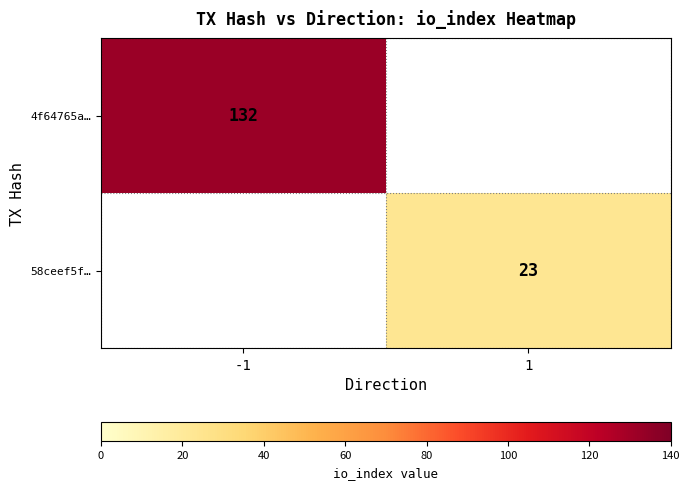

Is it true that 58ceef5f… equals 31 at 1?

False